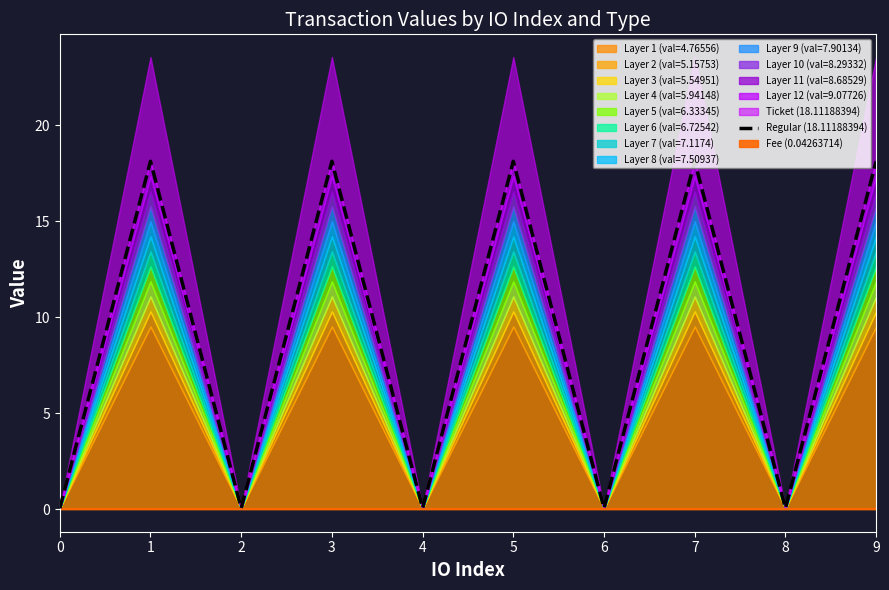

The value at 9 is 30.5. True or false?

False